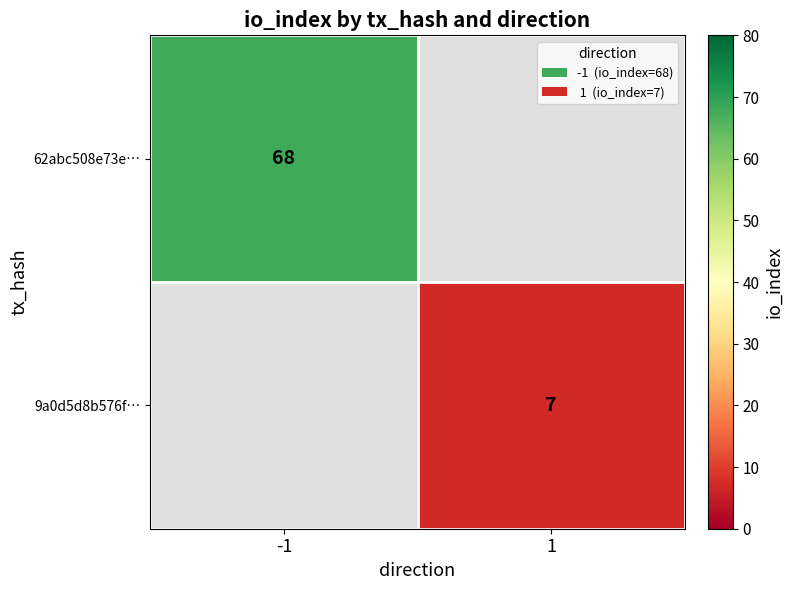

The value of 62abc508e73e… at -1 is 68. True or false?

True